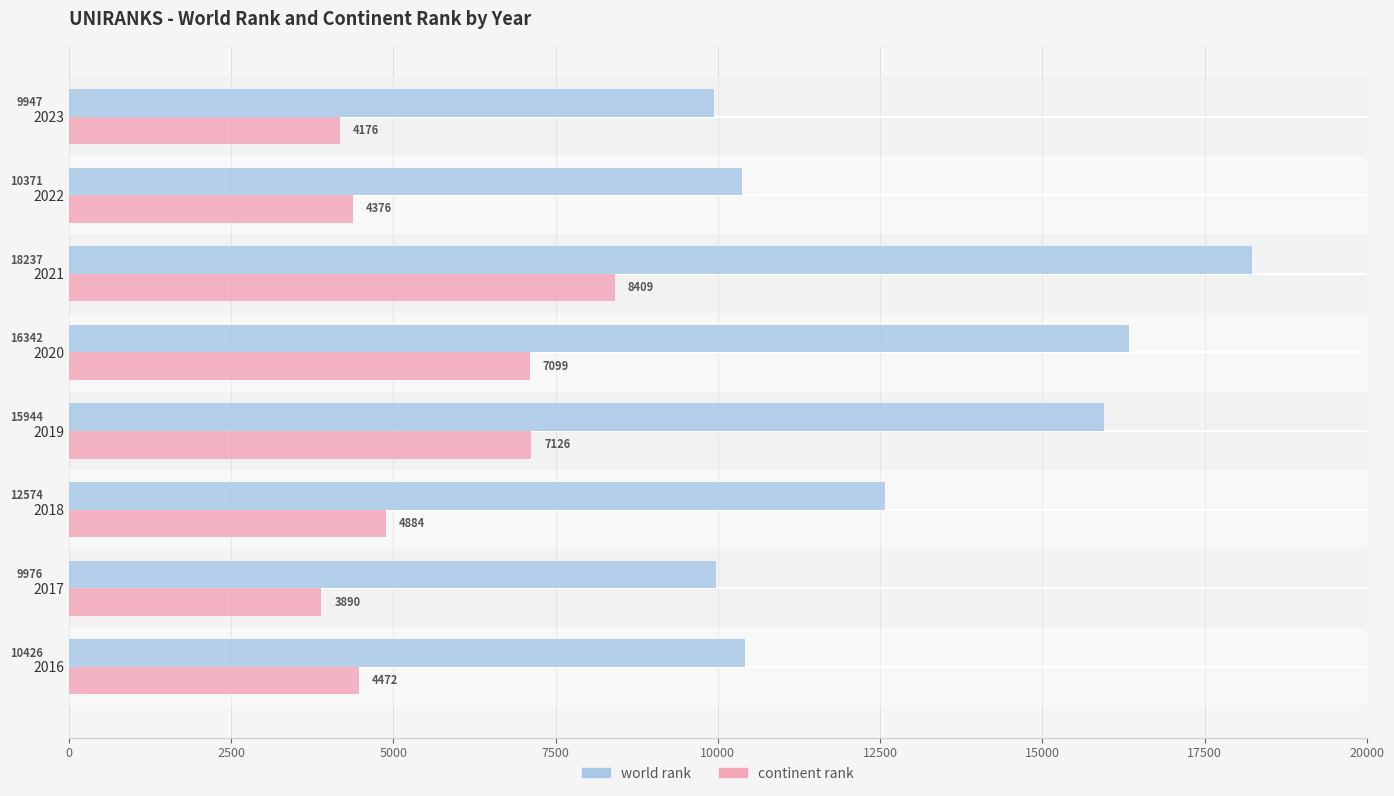

What is the minimum value for world rank?

9947